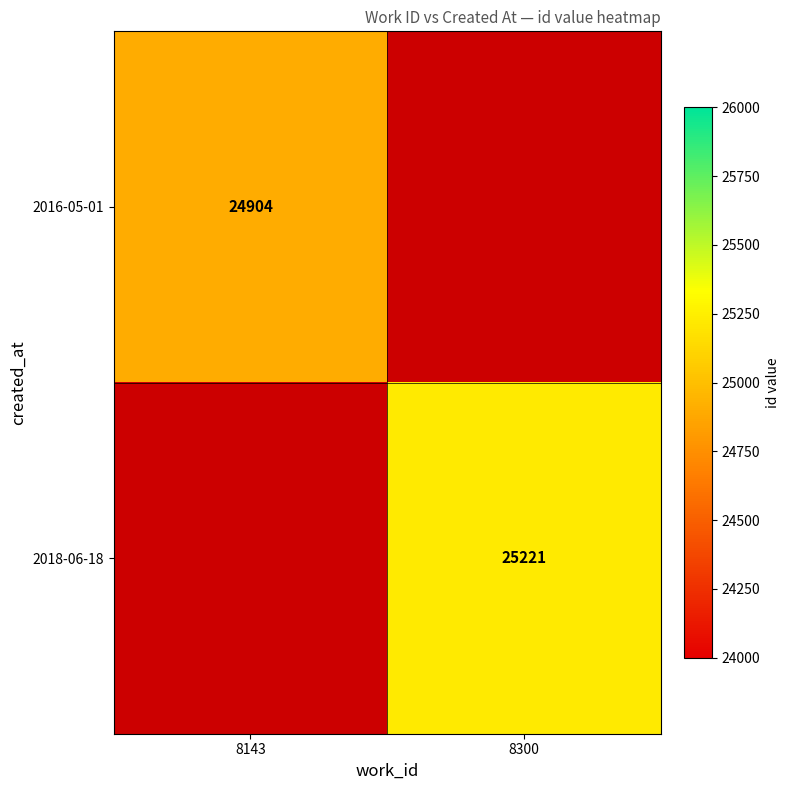

At how many categories does at least one series exceed 14416?

2